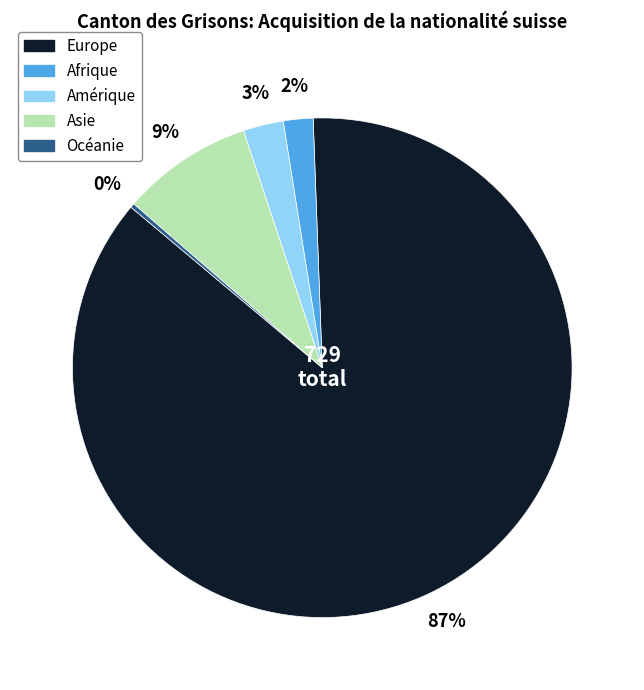

Which category accounts for the majority?

Europe